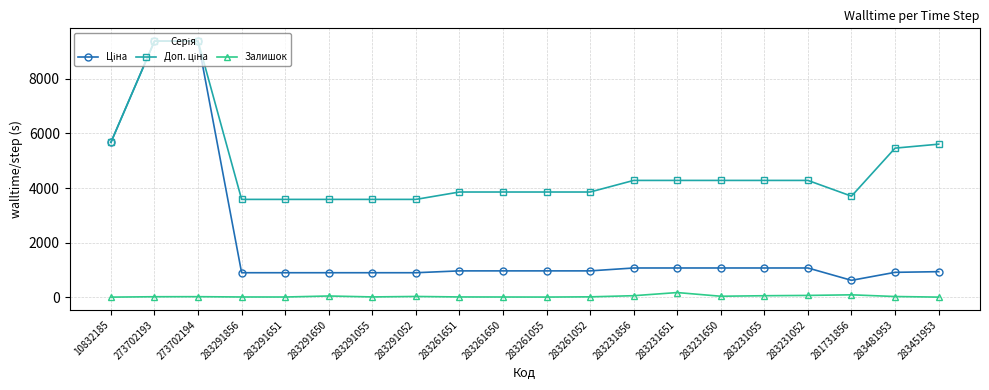

True or false: Залишок has more than 1 points higher than both neighbors.

True